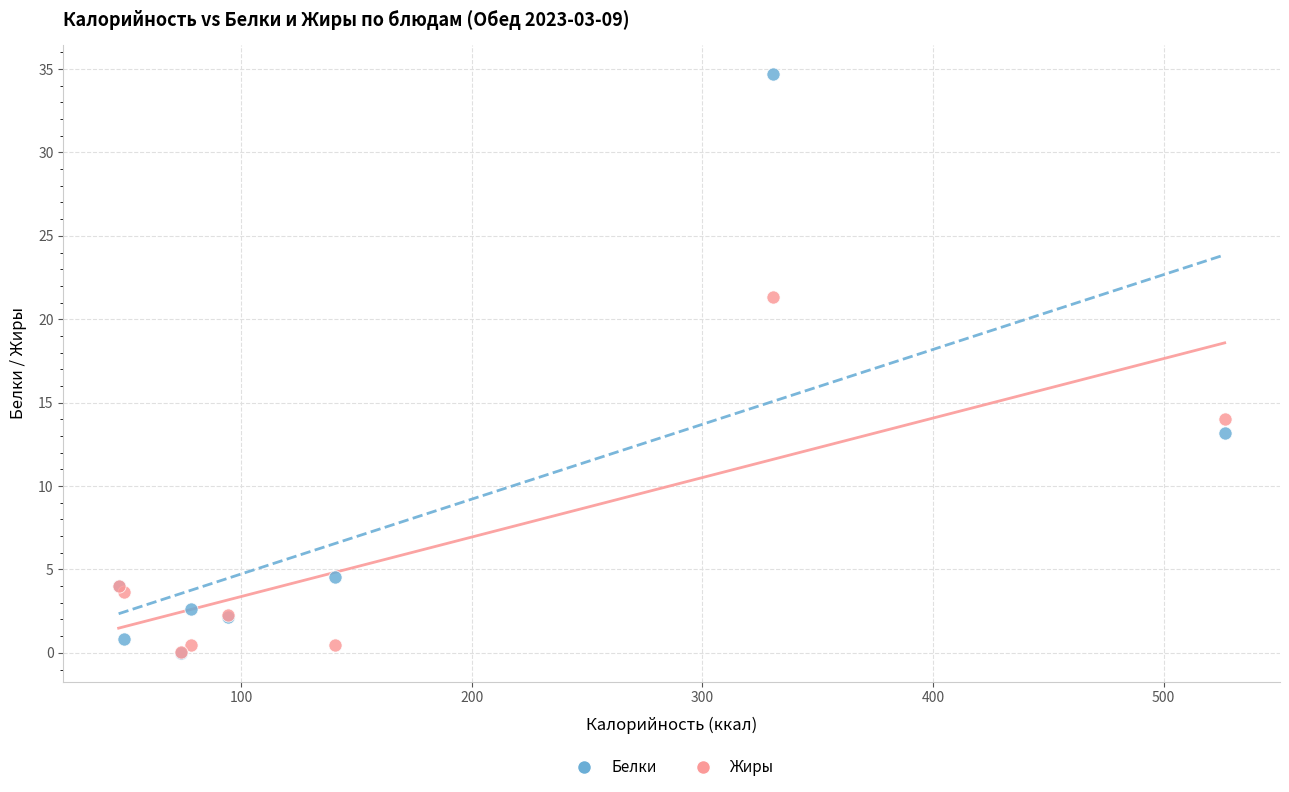

Across all series, what Y value is closest to 17?

14.0